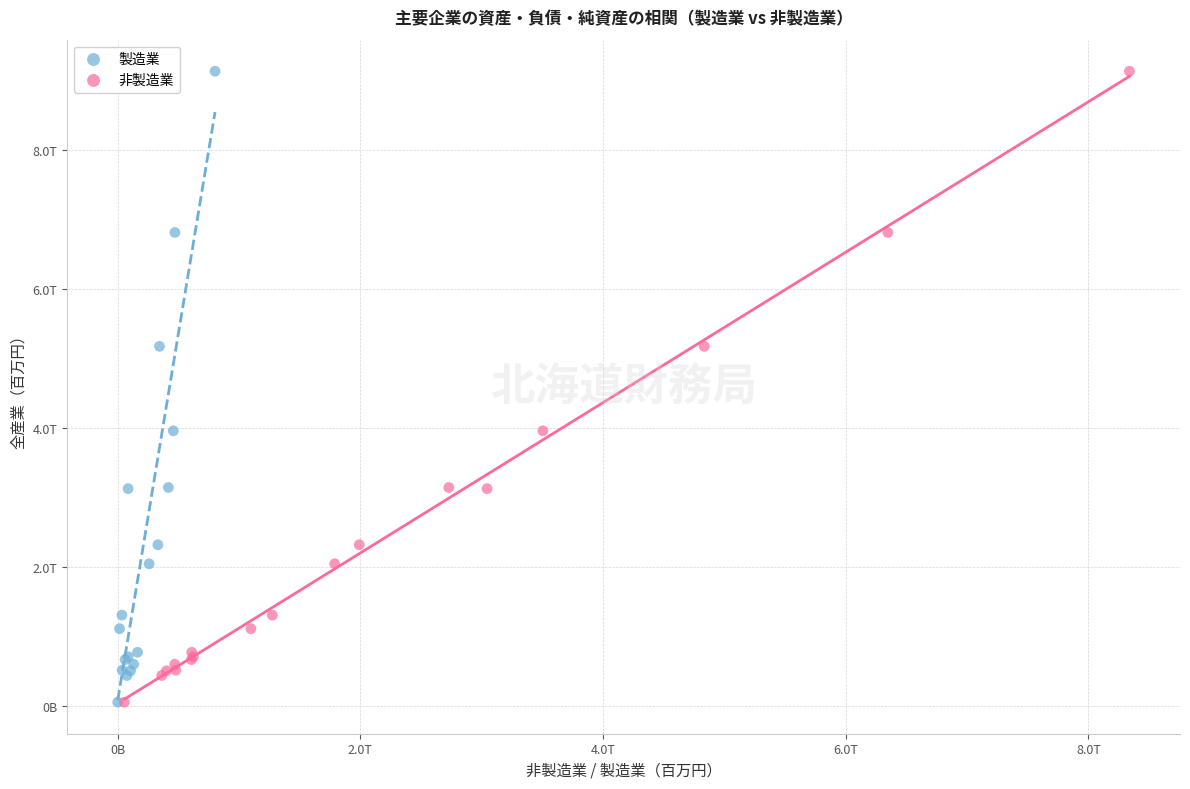

What are all the series names shown in the legend?

製造業, 非製造業